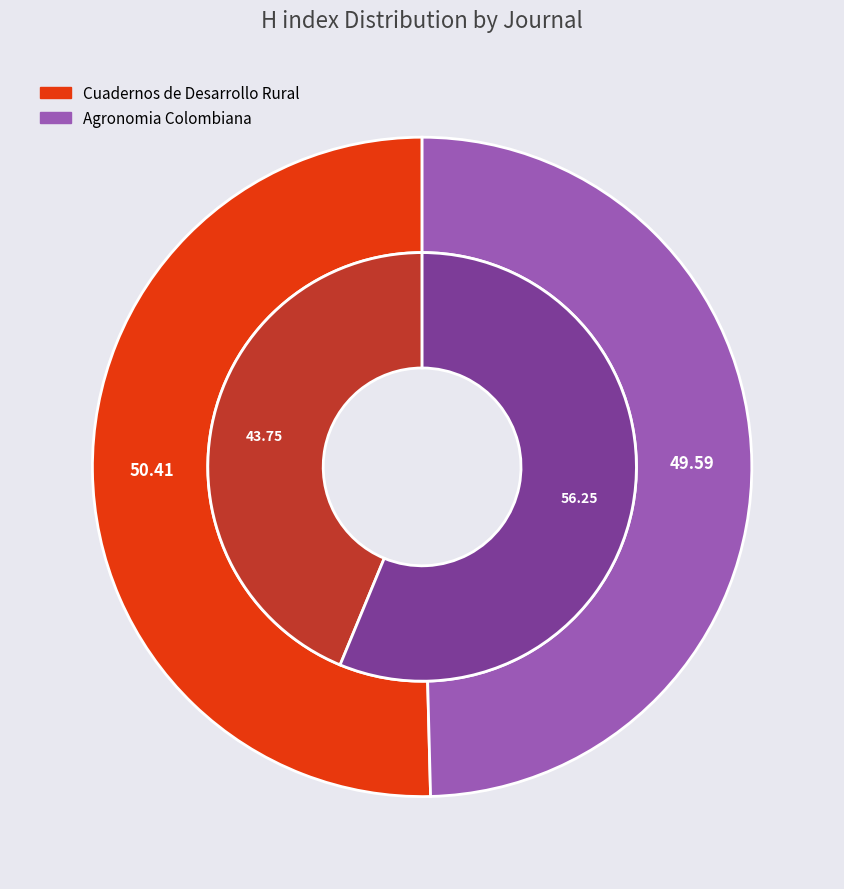

Do Agronomia Colombiana and Cuadernos de Desarrollo Rural together represent more than half of the pie?

Yes